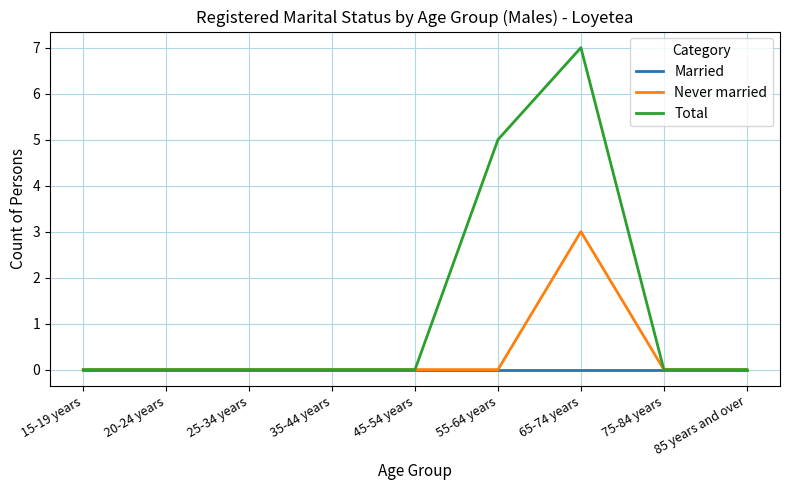

List the series in order of their overall mean, lowest first.

Married, Never married, Total